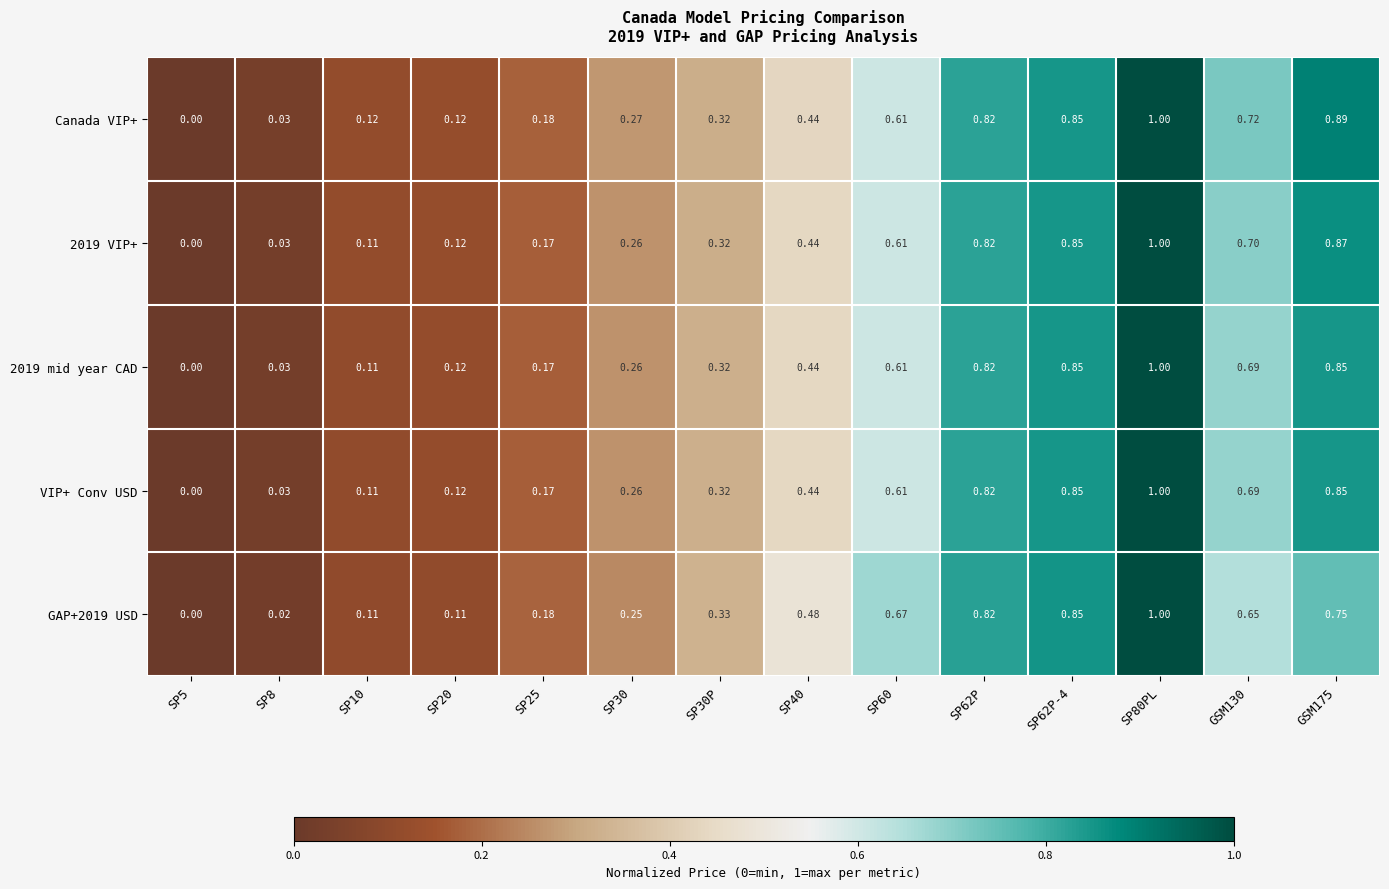

Which series has the largest total across all categories?

Canada VIP+